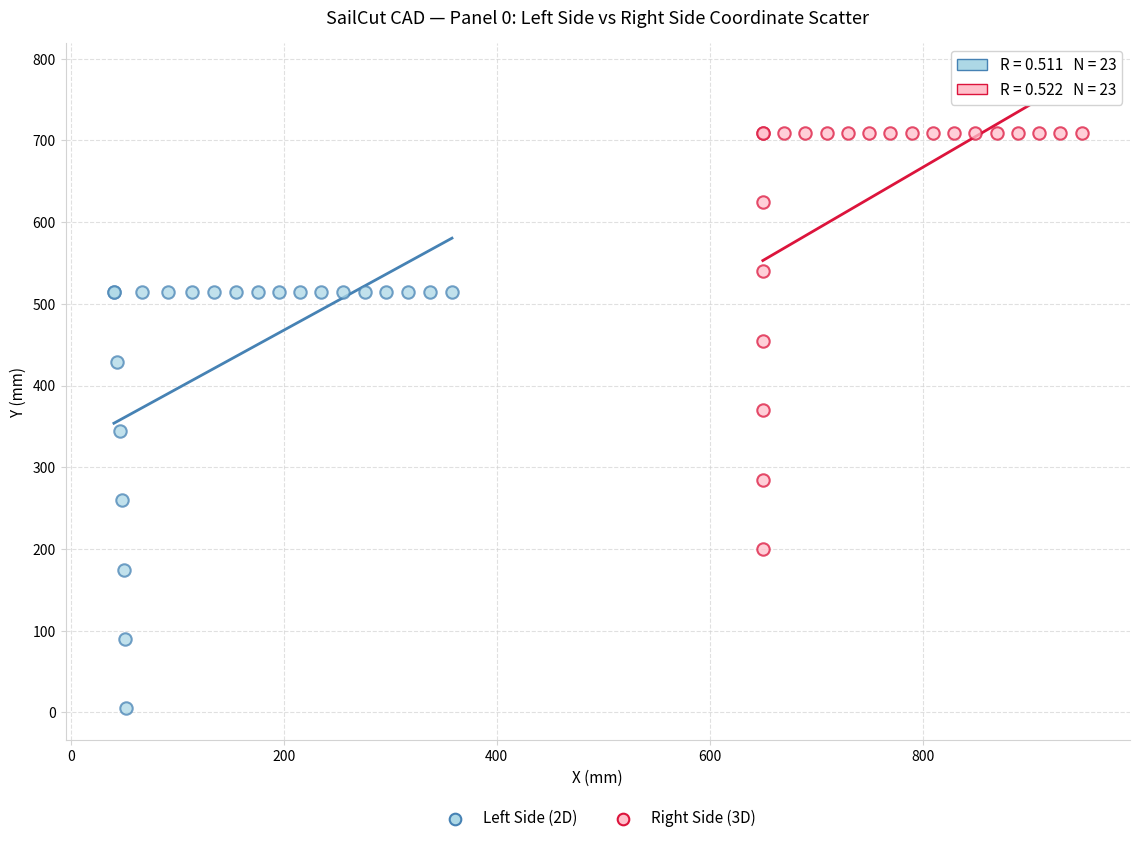

Which series reaches the maximum Y coordinate?

Right Side (3D)